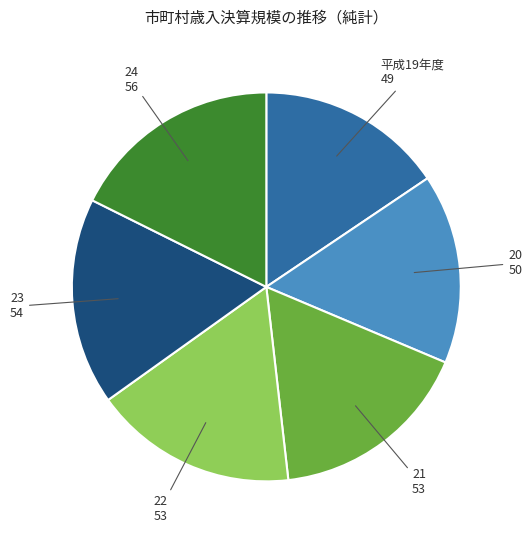

How many slices are in this pie chart?

6